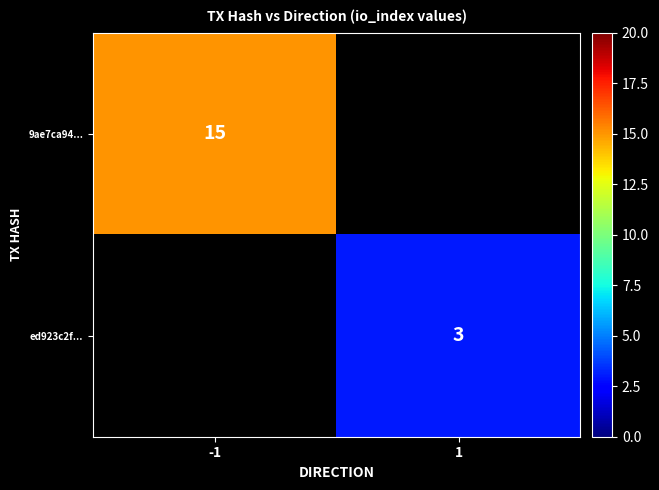

The value of ed923c2f... at 1 is 1.0. True or false?

False